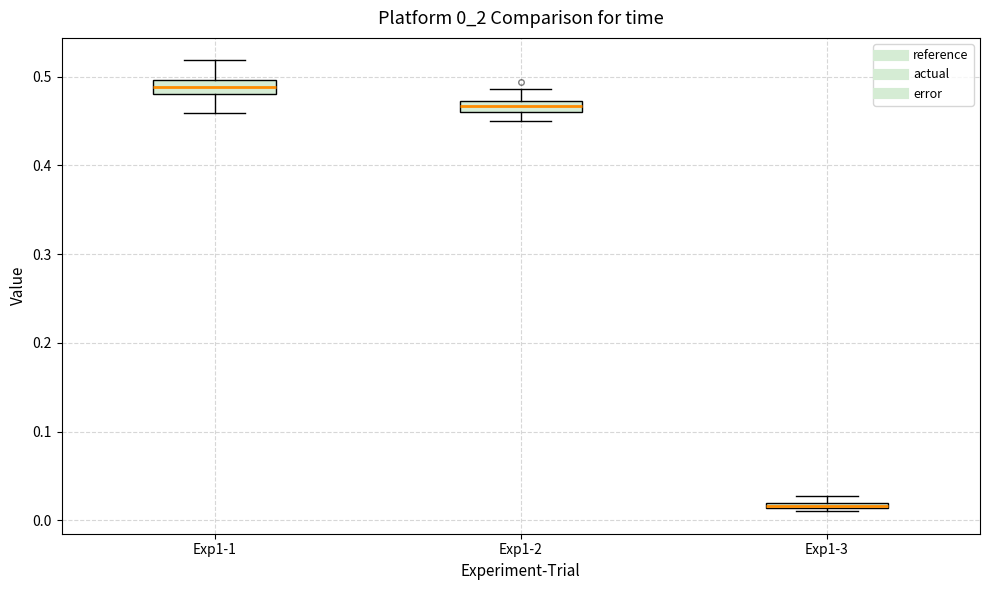

Where is the upper edge of the box for Exp1-3 on the y-axis? The values are not printed on the chart, so give them approximately, as read against the axis.

0.02